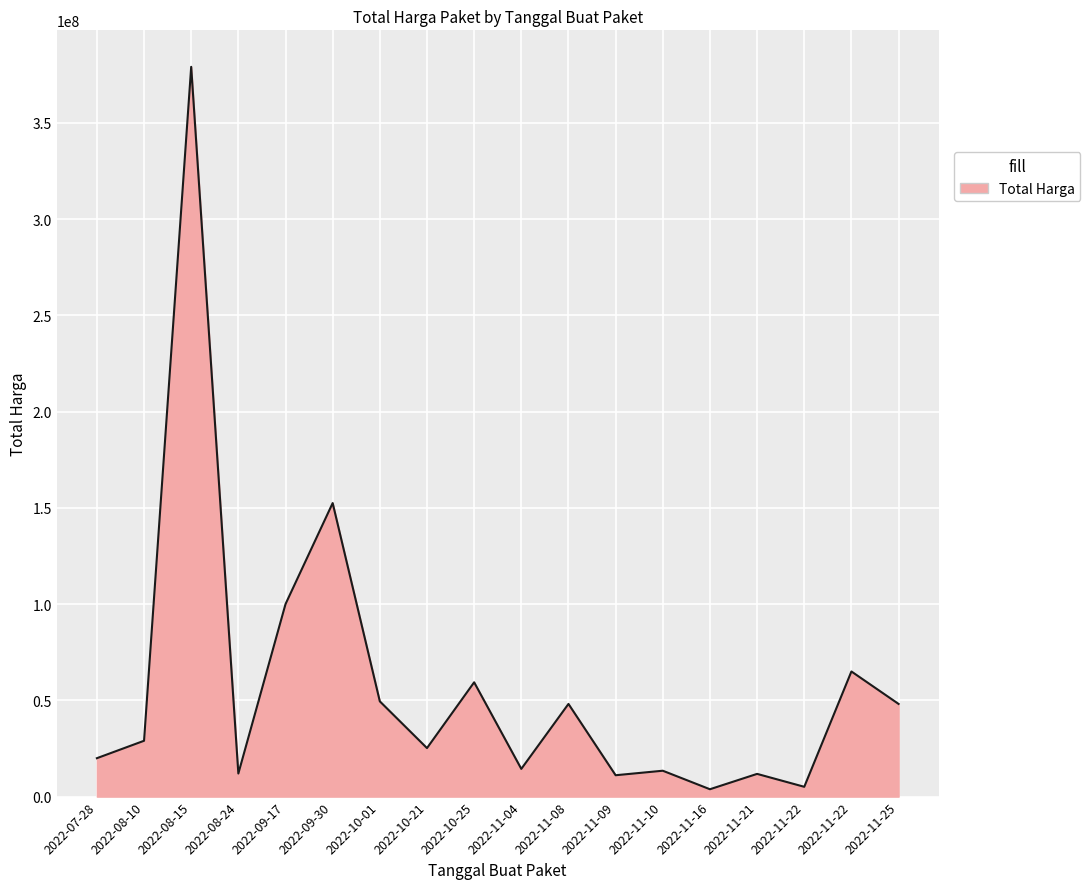

At which category does the data reach its first local peak?

2022-08-15